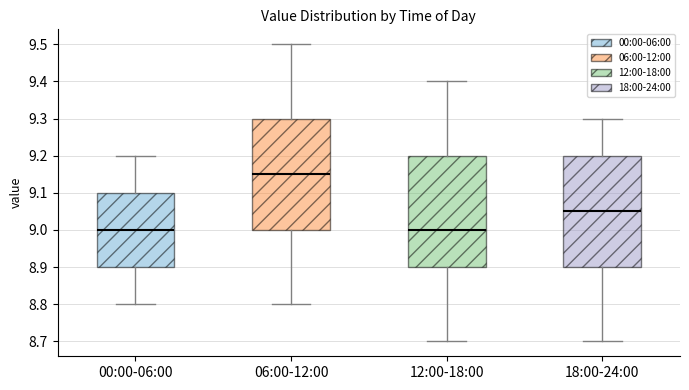

Reading left to right, transcribe this box plot: for each box, give where its median line is, the range the box spans, and where its two whiskers end, as read against the y-axis. The values are not printed on the chart, so give them approximately, as read against the axis.

00:00-06:00: median 9.00, box 8.90 to 9.10, whiskers 8.80 to 9.20
06:00-12:00: median 9.15, box 9.00 to 9.30, whiskers 8.80 to 9.50
12:00-18:00: median 9.00, box 8.90 to 9.20, whiskers 8.70 to 9.40
18:00-24:00: median 9.05, box 8.90 to 9.20, whiskers 8.70 to 9.30